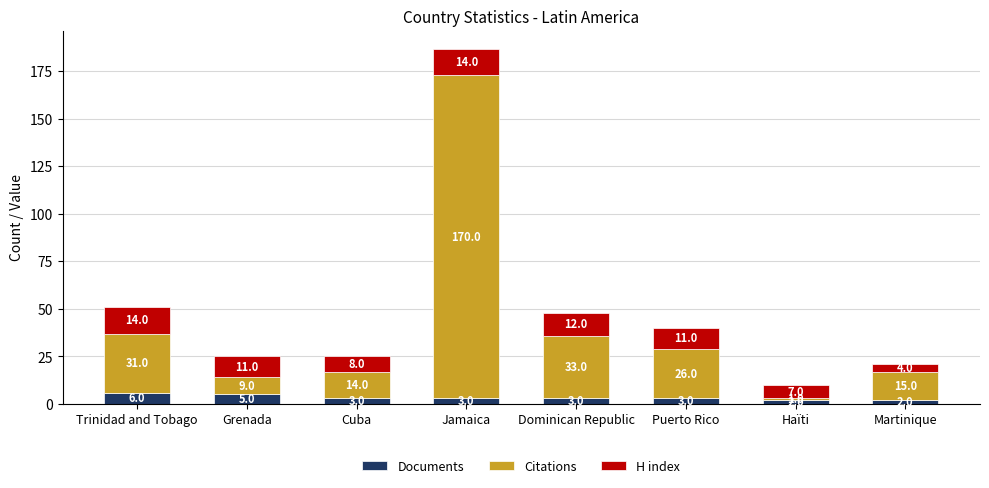

At which category is the sum across all series the highest?

Jamaica